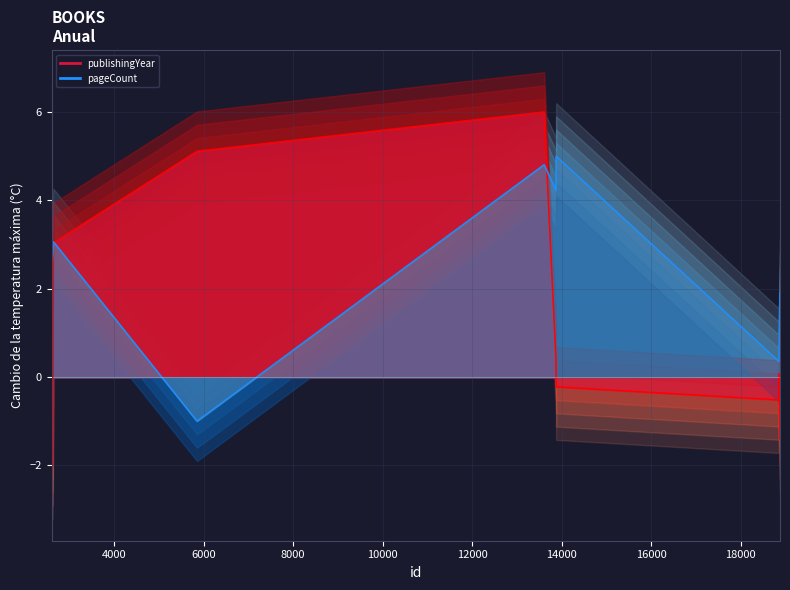

Does the chart display data point markers on the line(s)?

No